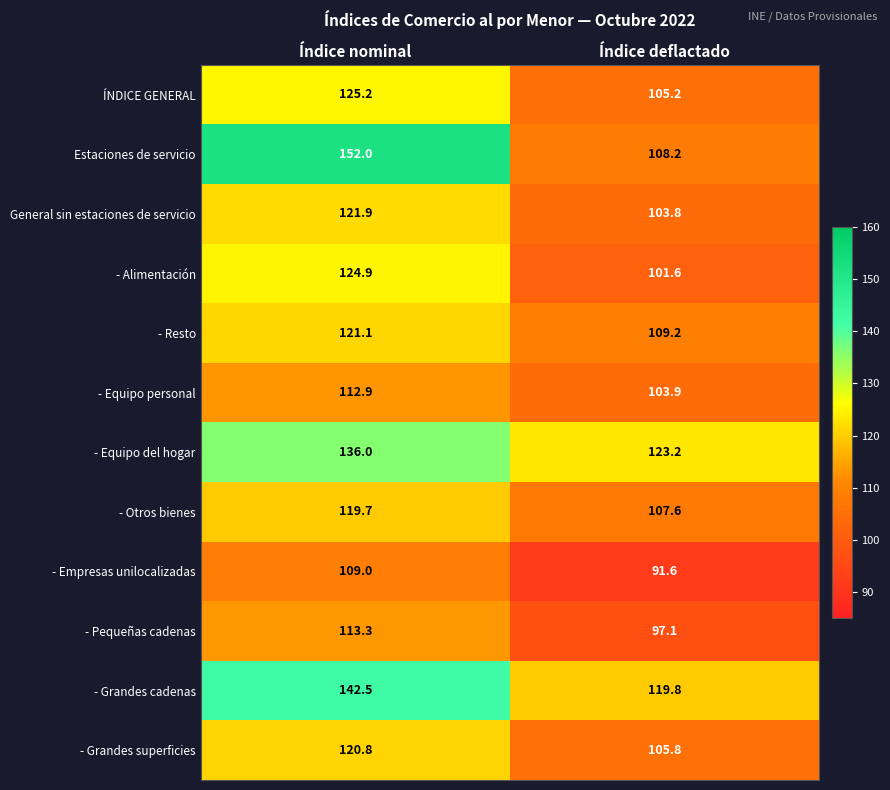

What is the total value across all series at Índice nominal?

1499.3